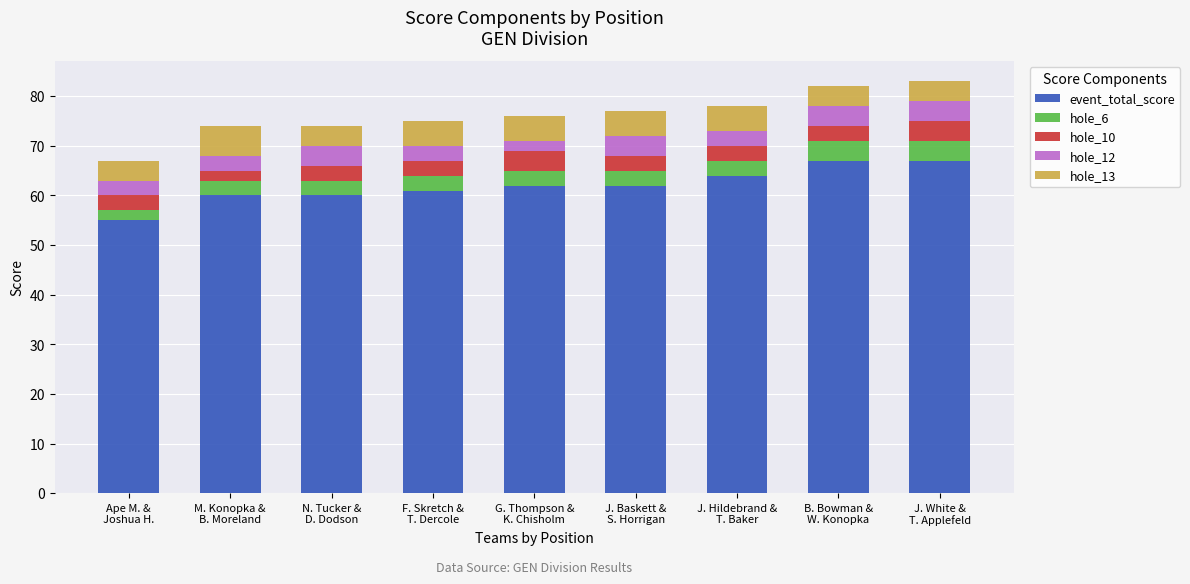

What is the highest value of the event_total_score series?

67